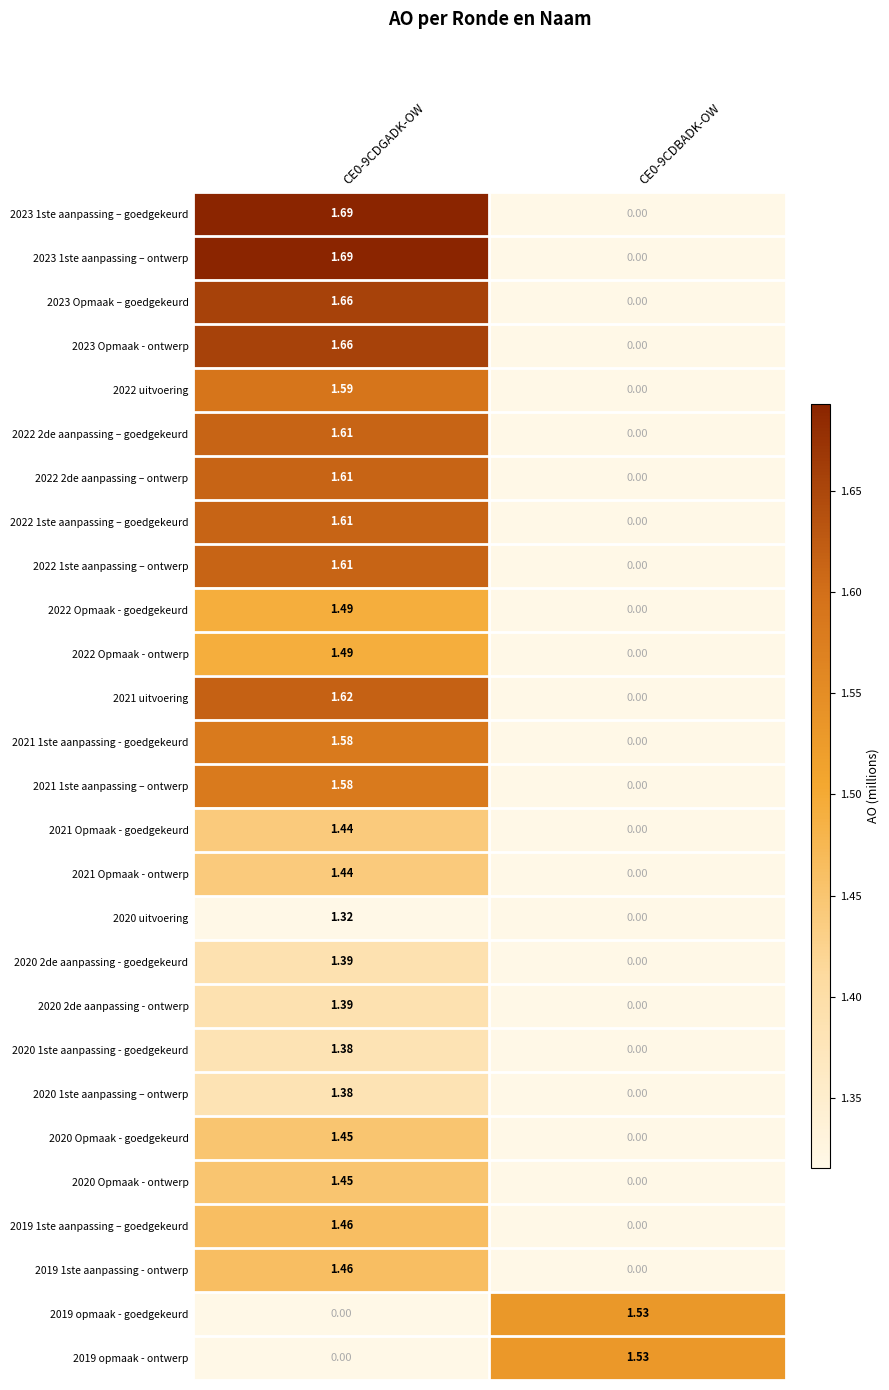

How many distinct data groups are displayed?

27